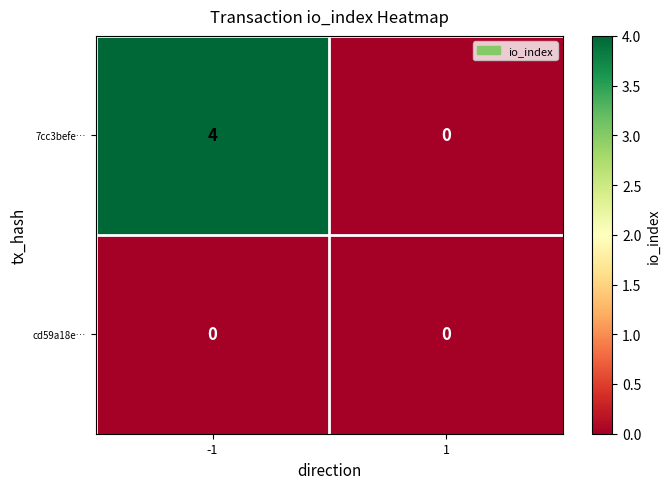

Which series changed the most between -1 and 1?

7cc3befe…